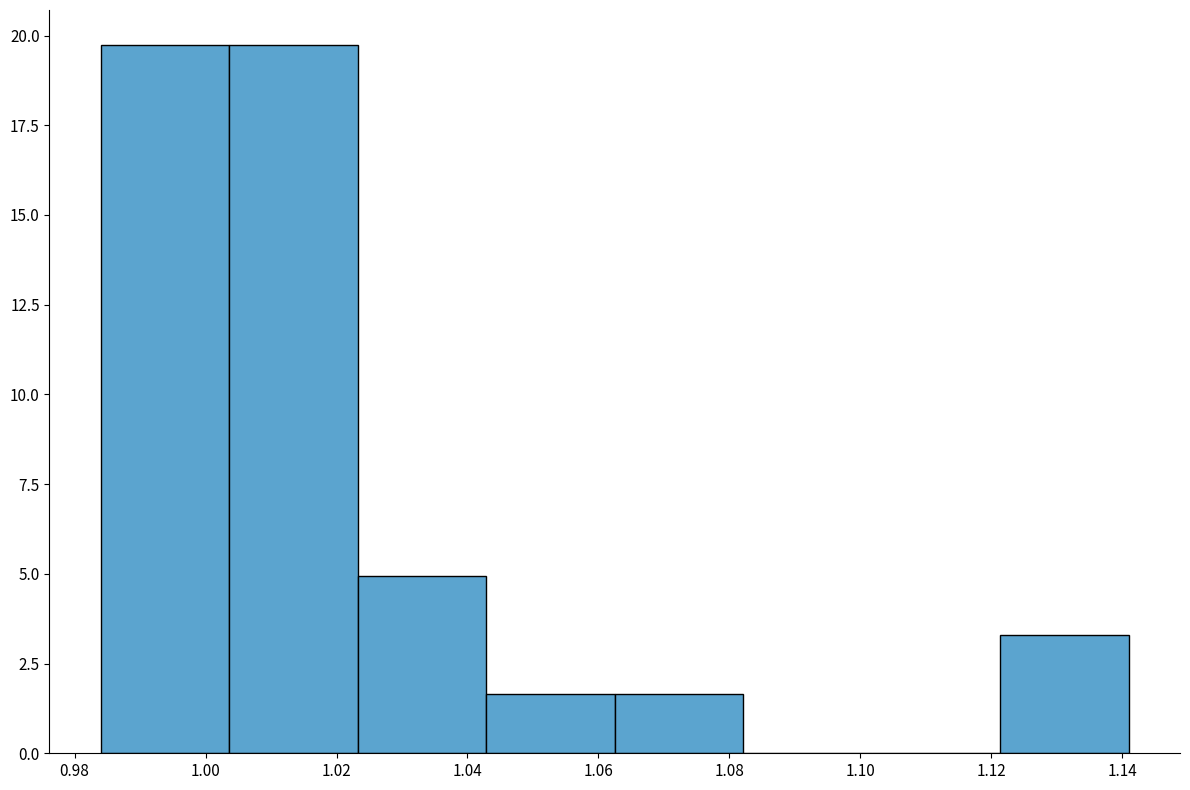

Reading left to right, transcribe this chart: for each bar, give the range it covers on the x-axis and its height. Neither the bar edges nor the heights are printed on the chart, so give them approximately, as read against the axes.

0.984 to 1.004: 19.5
1.004 to 1.024: 19.5
1.024 to 1.042: 5.0
1.042 to 1.062: 1.5
1.062 to 1.082: 1.5
1.082 to 1.102: 0
1.102 to 1.122: 0
1.122 to 1.142: 3.5